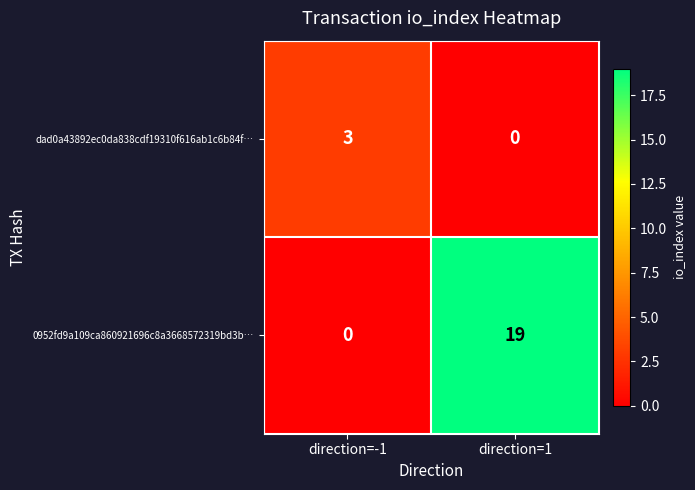

The dad0a43892ec0da838cdf19310f616ab1c6b84f… series shows 0 at direction=1. True or false?

True